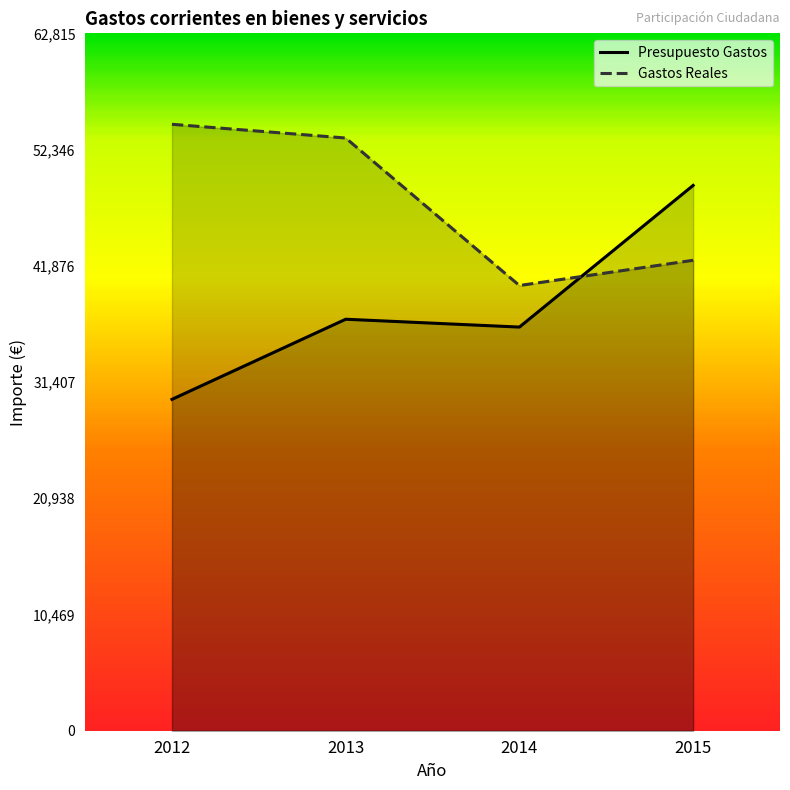

What is the difference between the maximum and minimum values in the Presupuesto Gastos series?

19269.0